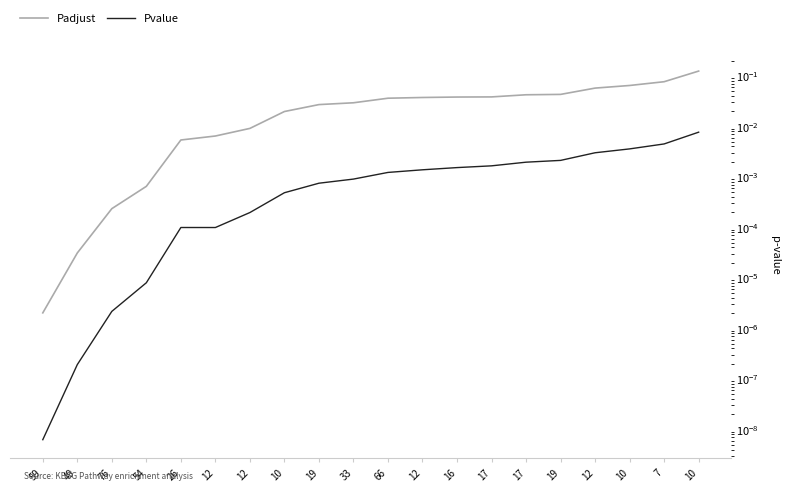

At which category is the sum across all series the highest?

10